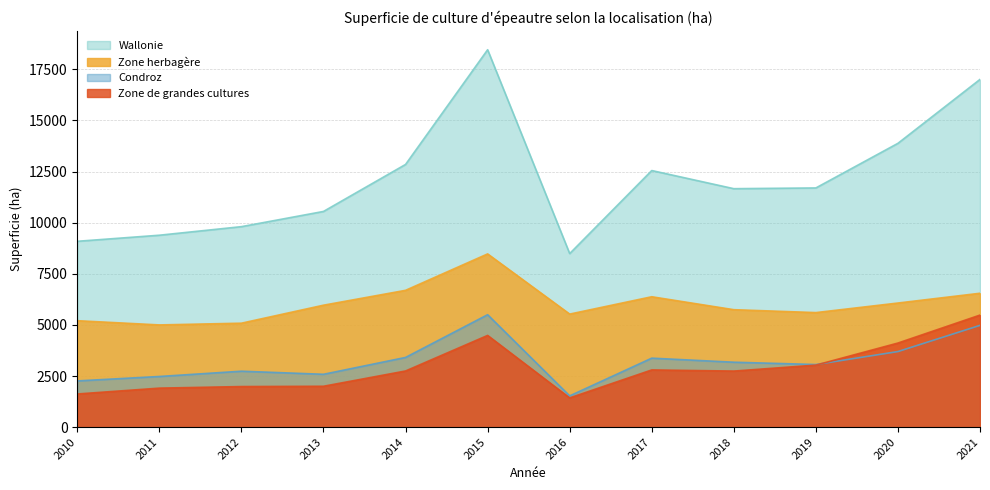

How many values in the Zone herbagère series exceed 5964?

5